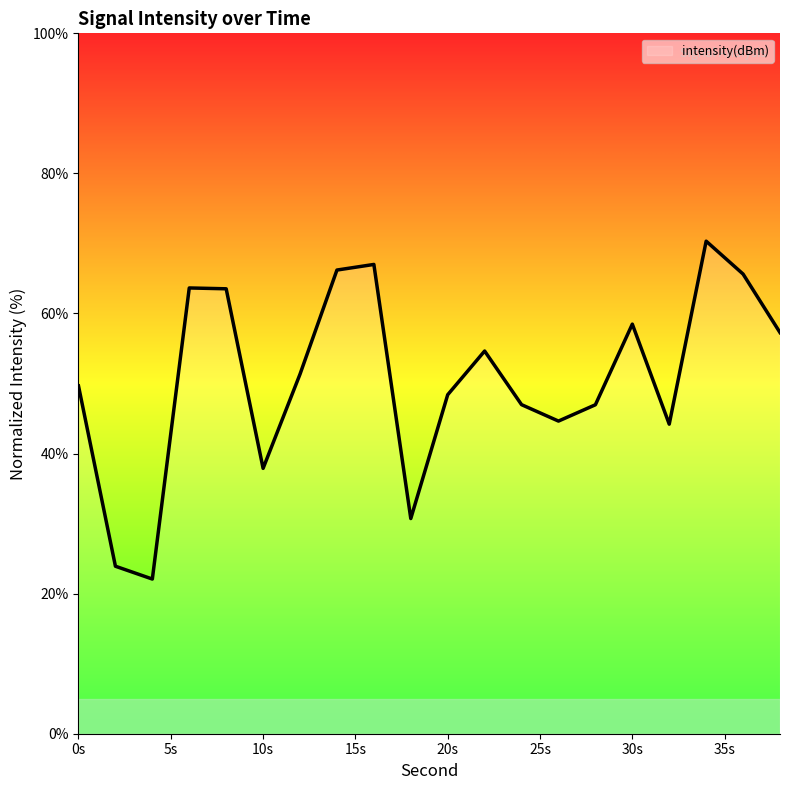

What is the maximum value shown in the chart?

70.3